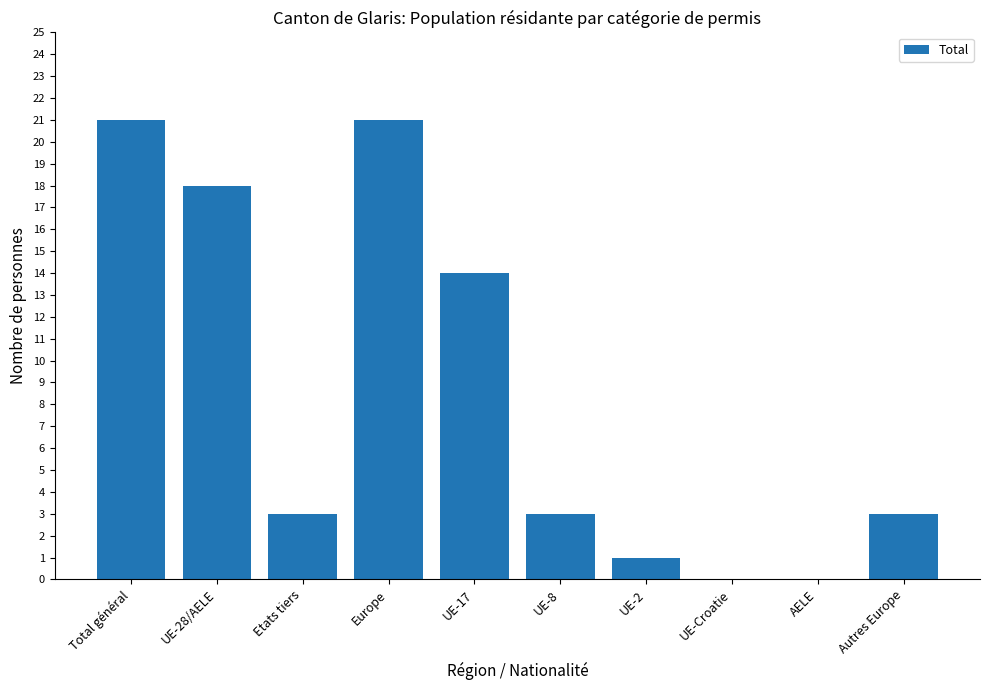

What is the sum of the values at Autres Europe and Total général?

24